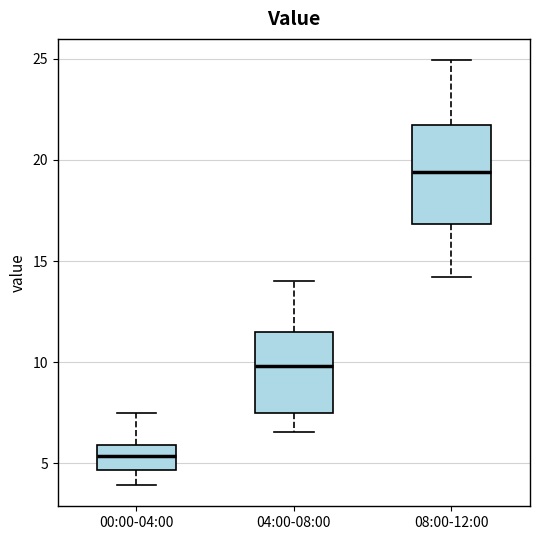

Reading left to right, transcribe this box plot: for each box, give where its median line is, the range the box spans, and where its two whiskers end, as read against the y-axis. The values are not printed on the chart, so give them approximately, as read against the axis.

00:00-04:00: median 5.5, box 4.5 to 6.0, whiskers 4.0 to 7.5
04:00-08:00: median 10.0, box 7.5 to 11.5, whiskers 6.5 to 14.0
08:00-12:00: median 19.5, box 17.0 to 21.5, whiskers 14.0 to 25.0